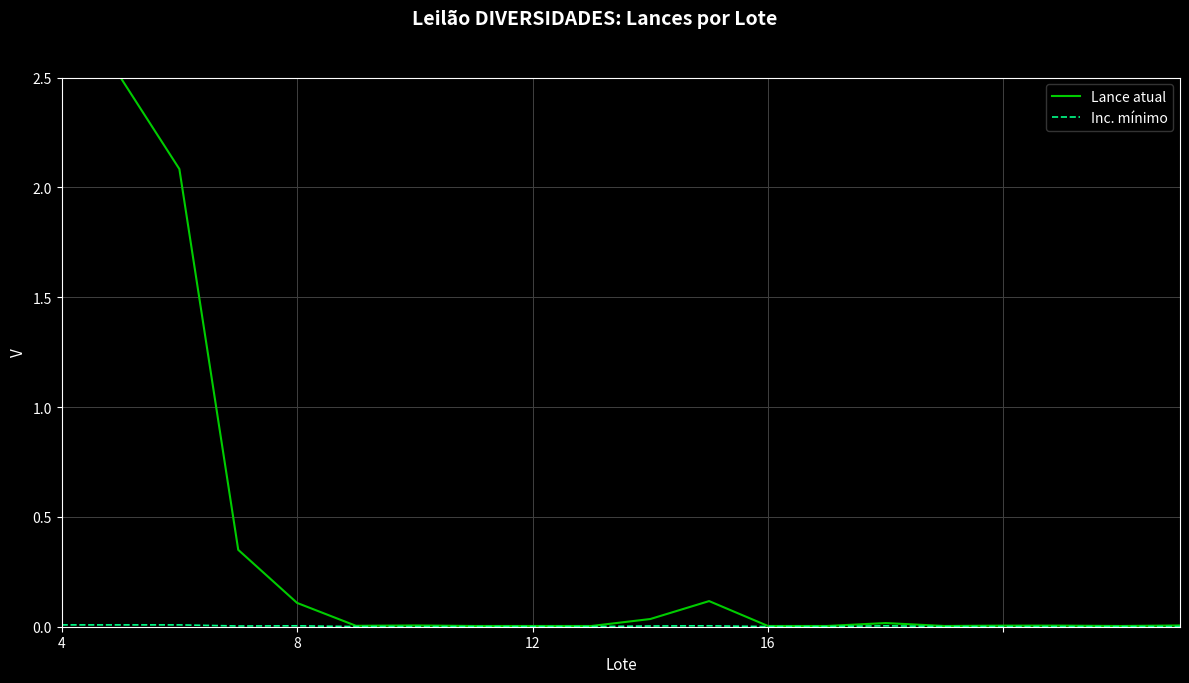

Which series has the widest spread of values?

Lance atual